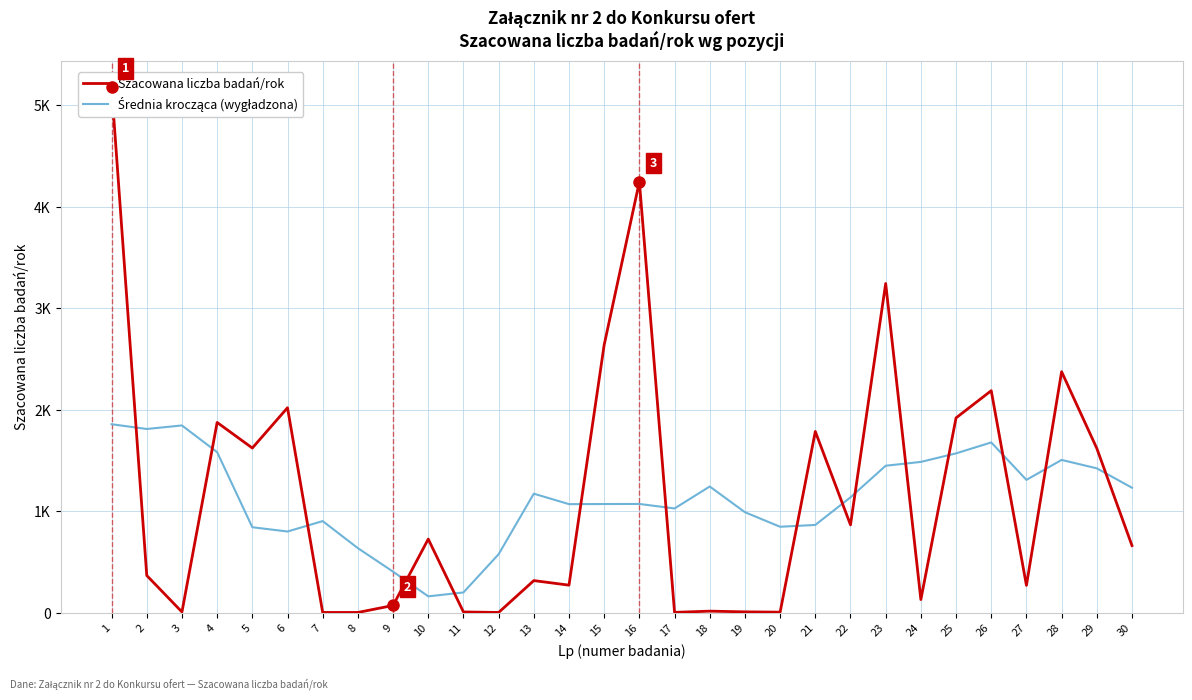

What is the difference between the second highest and second lowest values in the Średnia krocząca (wygładzona) series?

1645.4